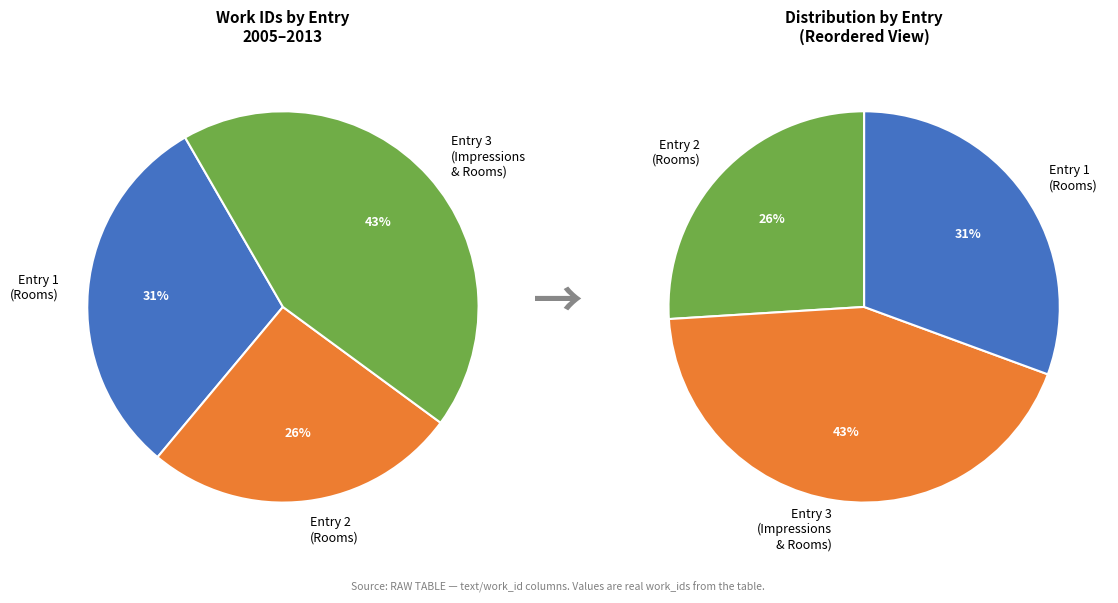

Does any single category account for the majority?

No